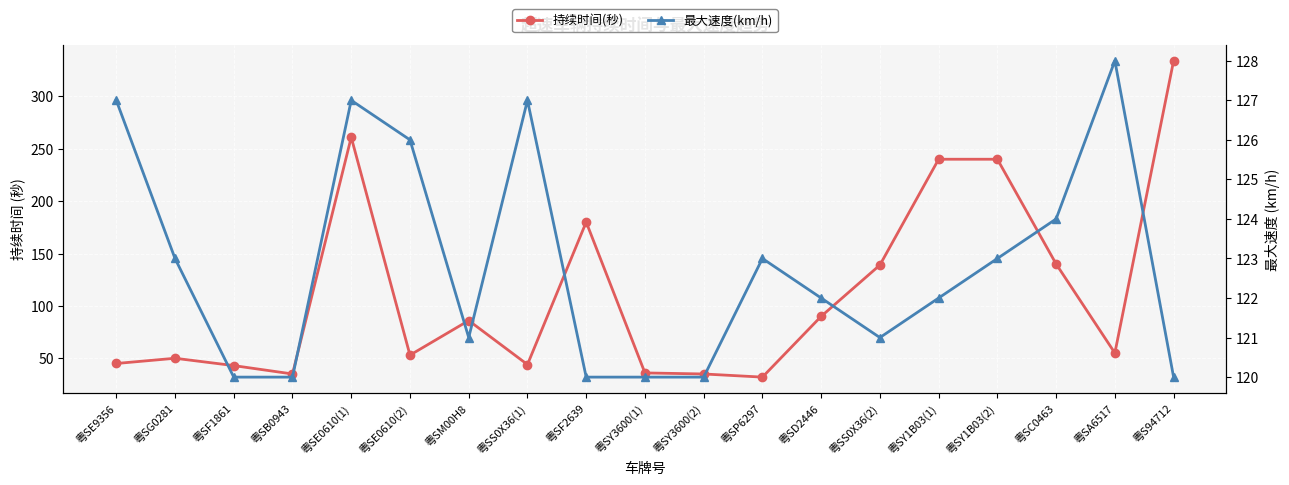

True or false: 最大速度(km/h) and 持续时间(秒) cross at least once.

True